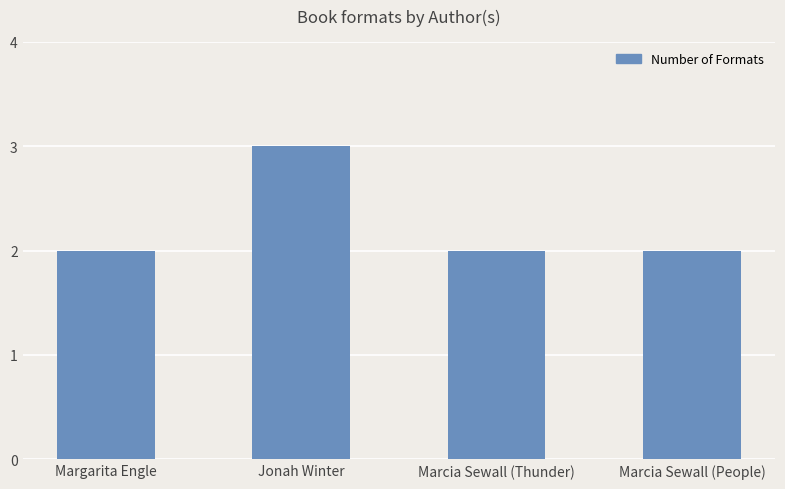

What is the label of the 4th bar from the left?

Marcia Sewall (People)